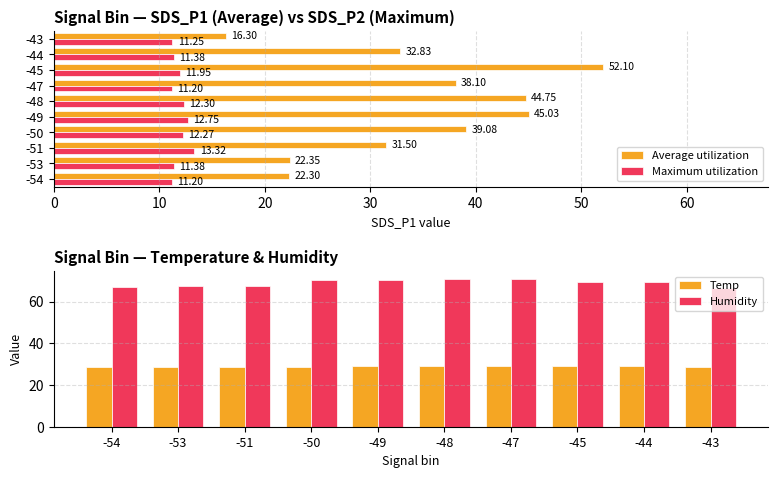

Which category has the highest value across all series?

-48